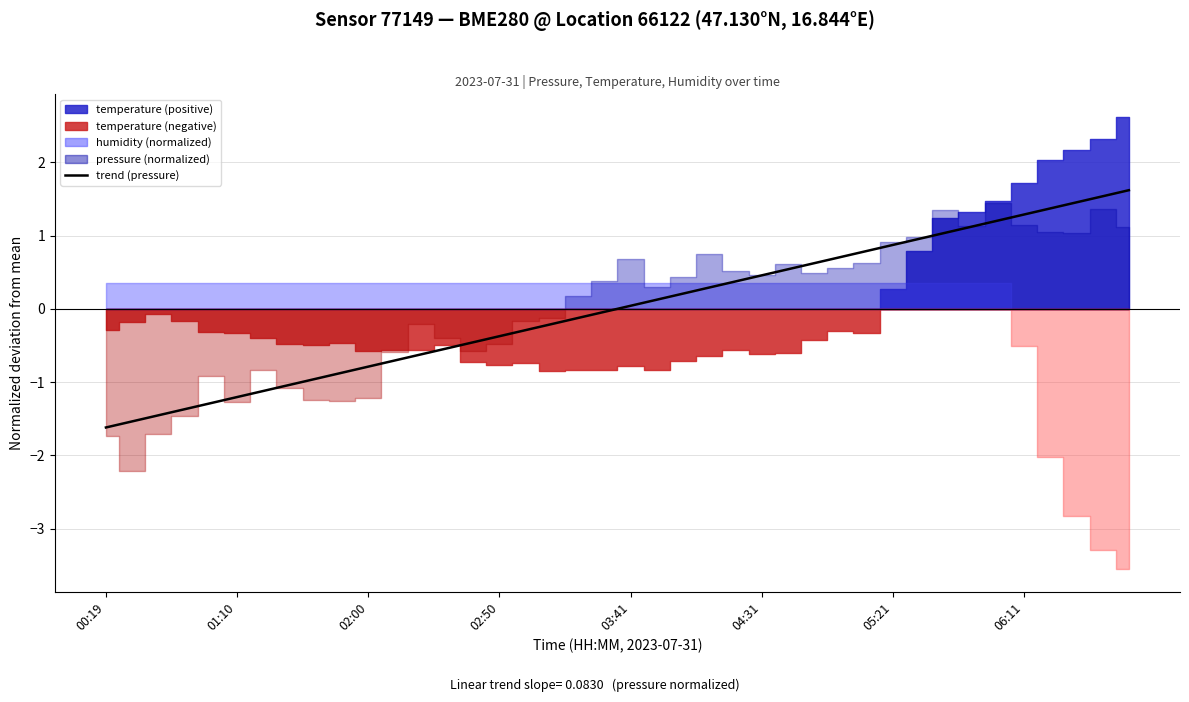

How many lines are shown in the chart?

1